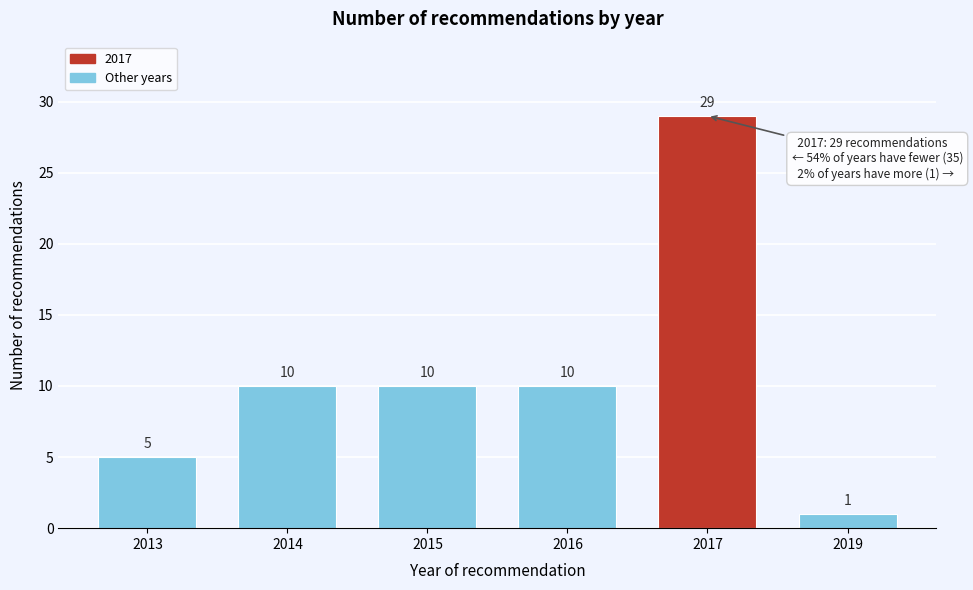

Reading left to right, what are all the values shown in this chart?

5	10	10	10	29	1